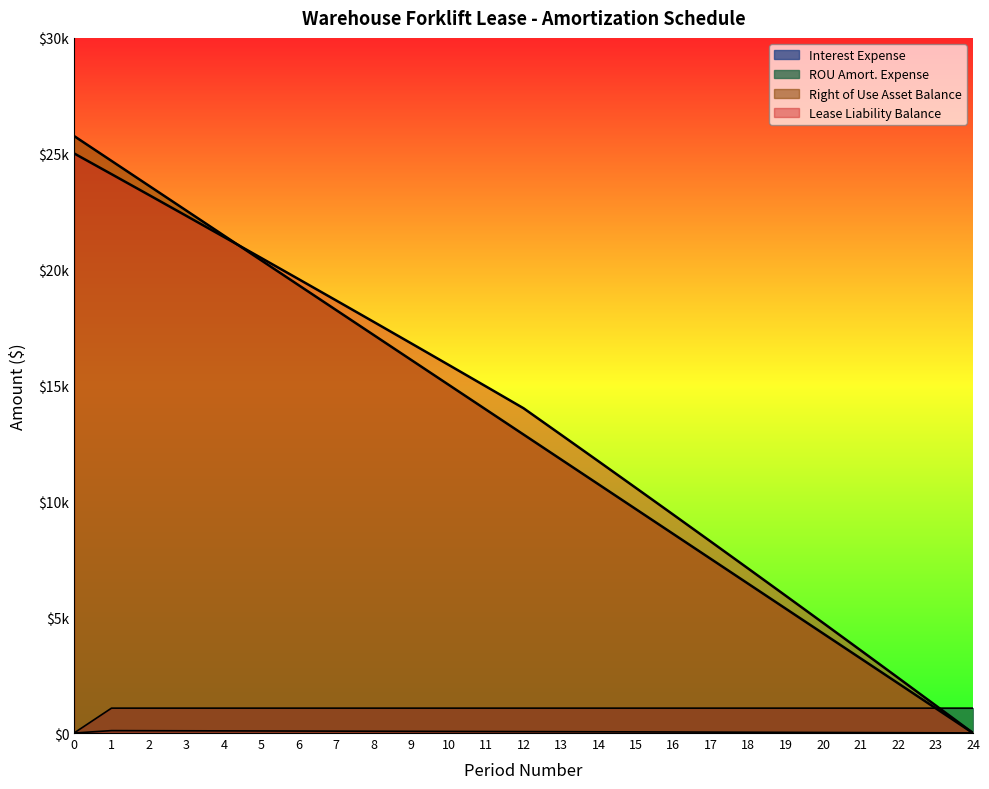

What is the difference between the second highest and minimum values in the Right of Use Asset Balance series?

24692.8